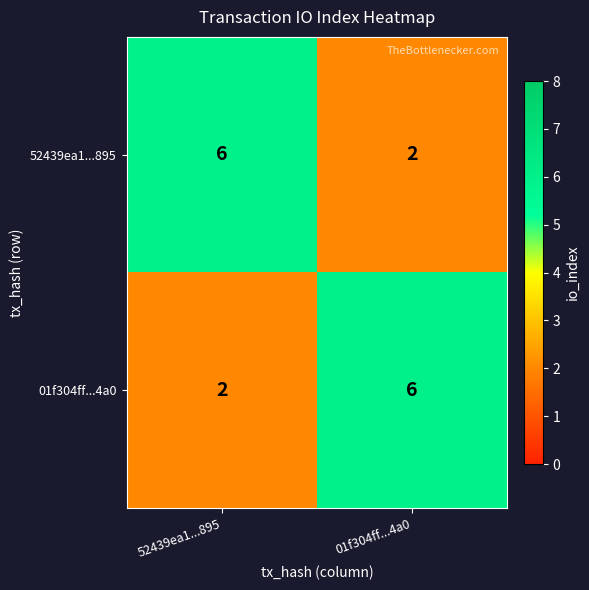

What is the difference between the highest and lowest values at 01f304ff...4a0?

4